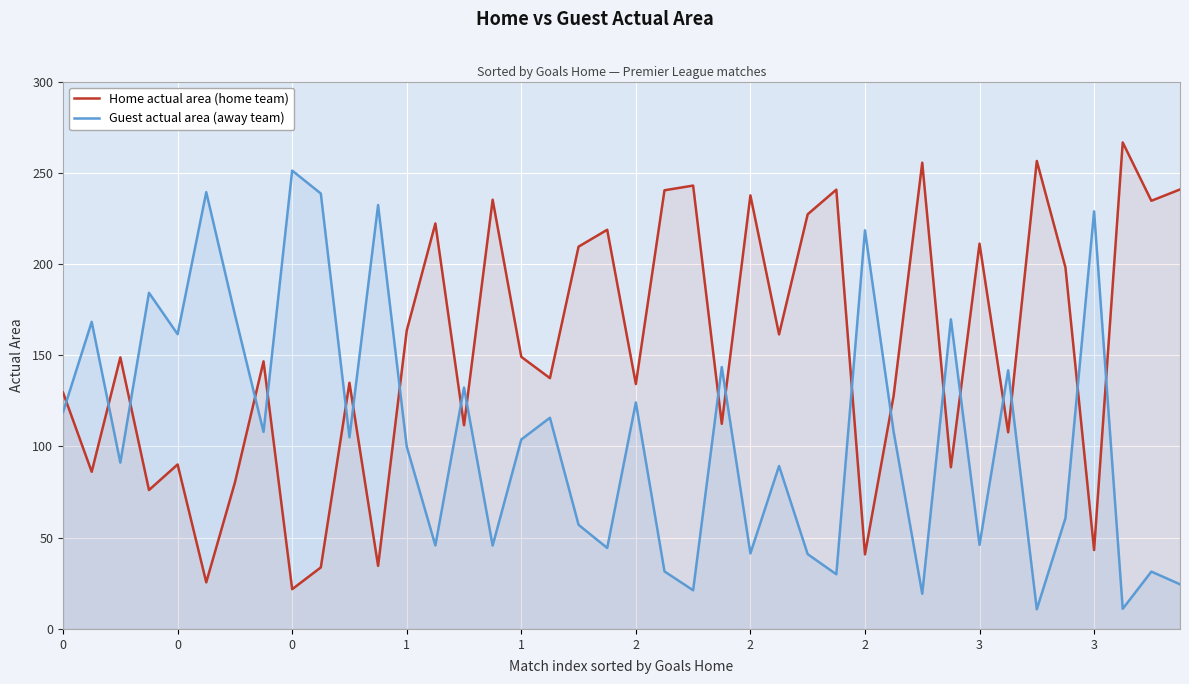

What is the difference between the maximum and second lowest values in the Home actual area (home team) series?

241.1